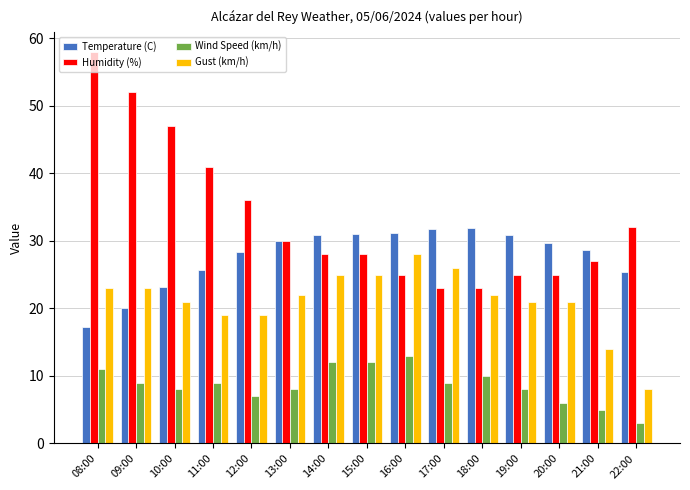

What is the difference between the maximum and second lowest values in the Wind Speed (km/h) series?

8.0